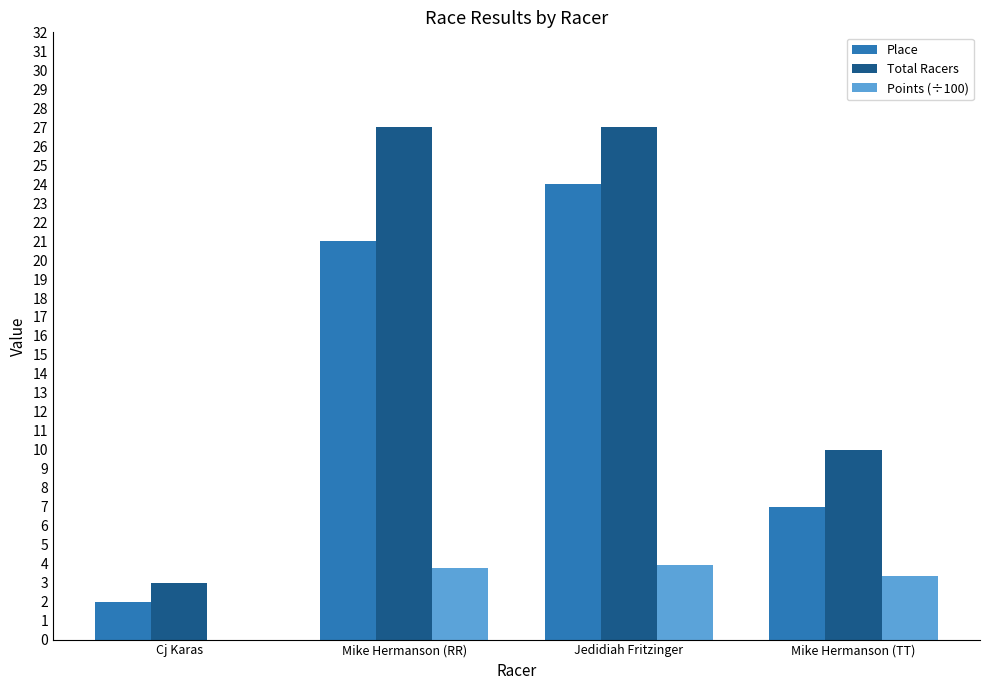

Reading left to right, transcribe all the data shown in this chart.

Place: 2.0	21.0	24.0	7.0
Total Racers: 3.0	27.0	27.0	10.0
Points (÷100): 0.0	3.8	3.9	3.3